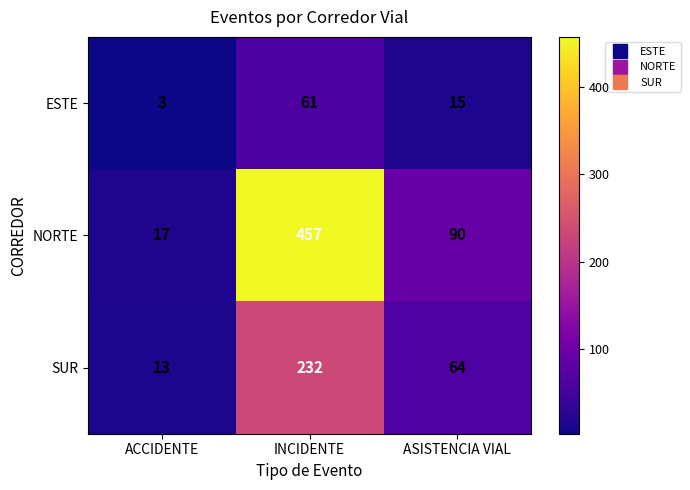

How many SUR values are between 13 and 232?

3